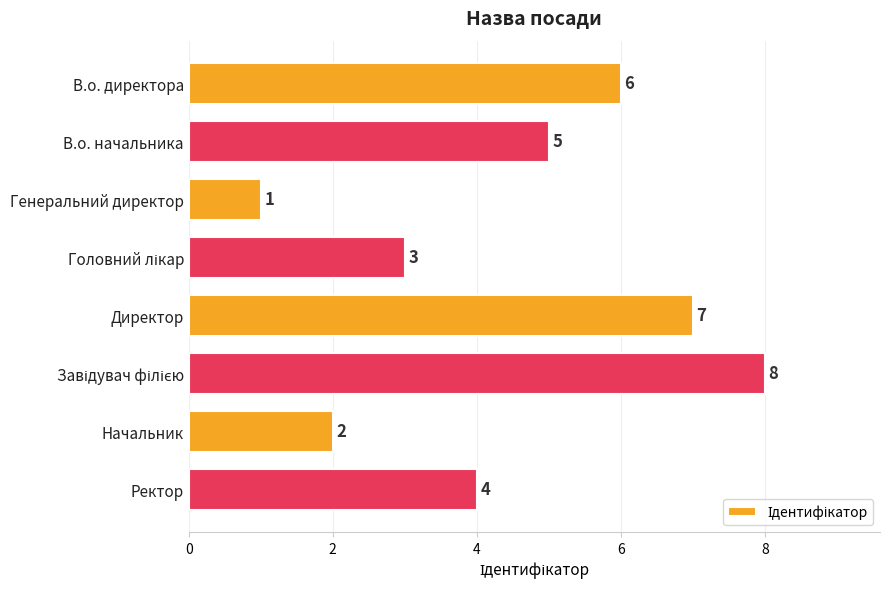

True or false: the data shows 8 at В.о. начальника.

False